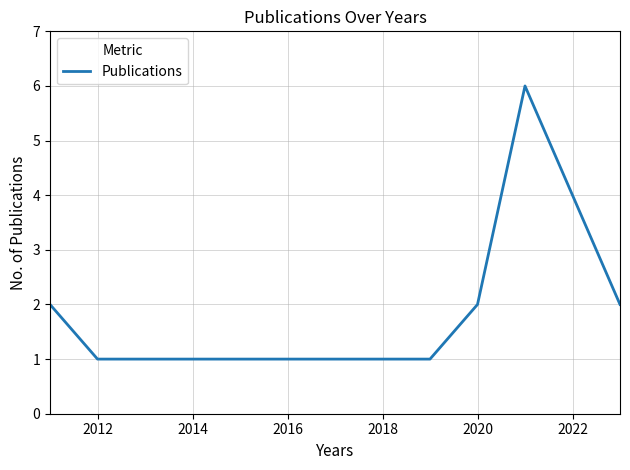

How many values are between 1 and 2?

5